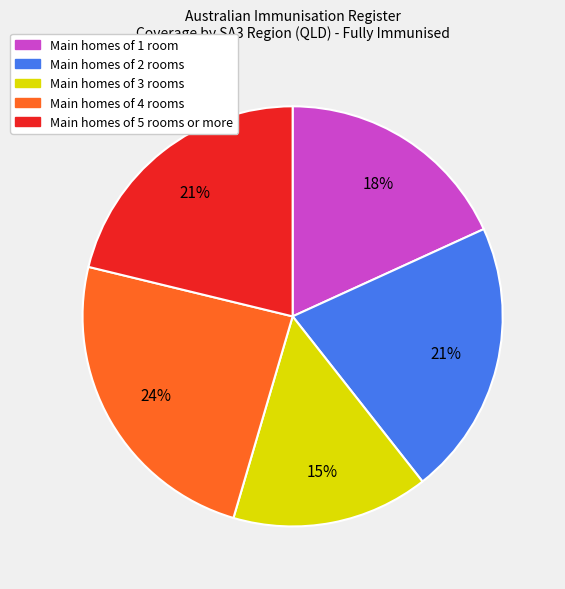

Is there a majority slice in this chart?

No